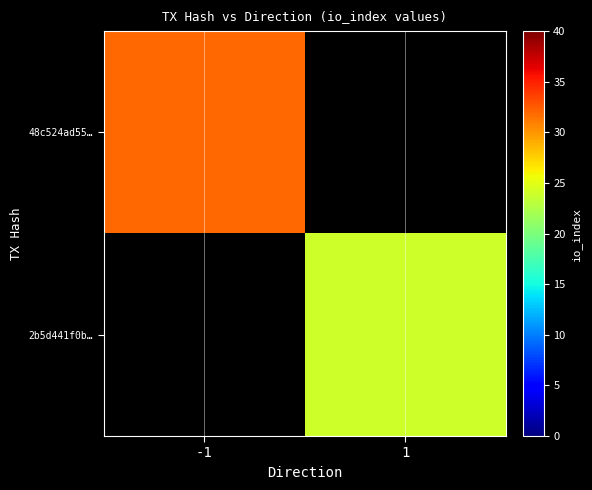

How many distinct data groups are displayed?

2